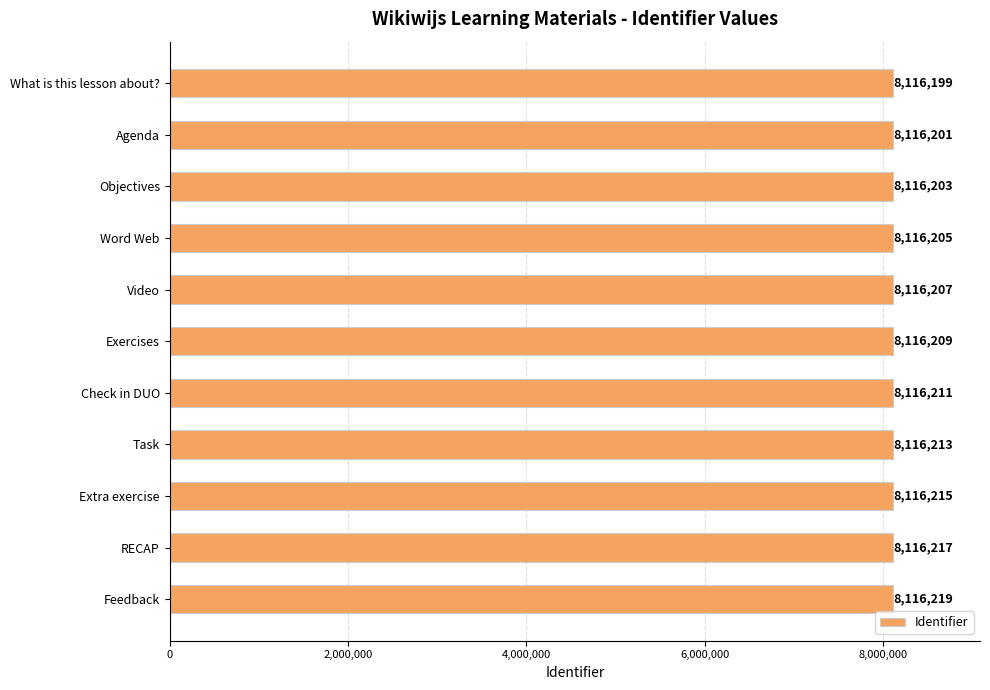

Reading top to bottom, list all the values displayed in this chart.

What is this lesson about?=8116199	Agenda=8116201	Objectives=8116203	Word Web=8116205	Video=8116207	Exercises=8116209	Check in DUO=8116211	Task=8116213	Extra exercise=8116215	RECAP=8116217	Feedback=8116219